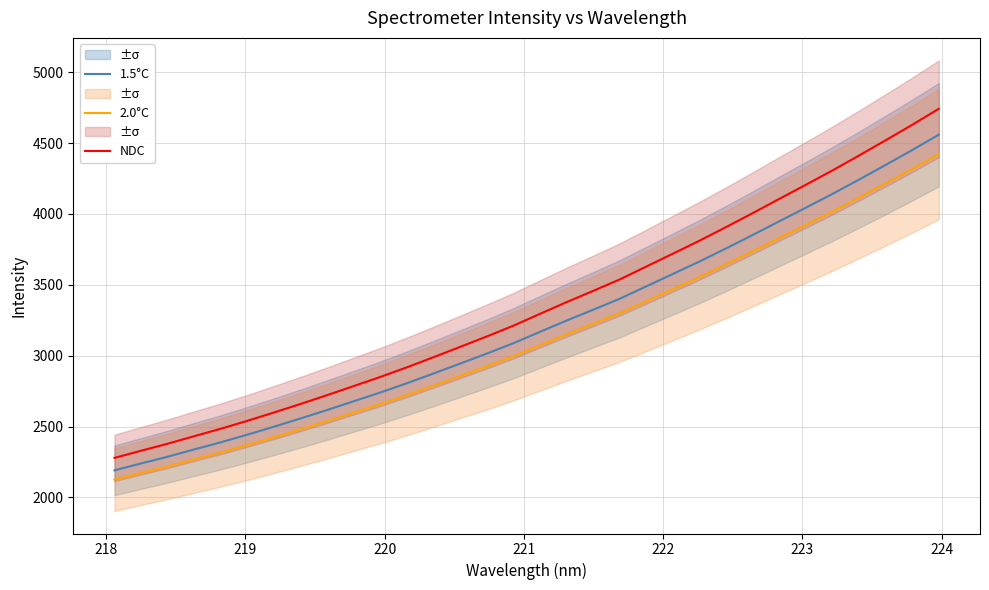

What is the highest value of the NDC series?

4741.8